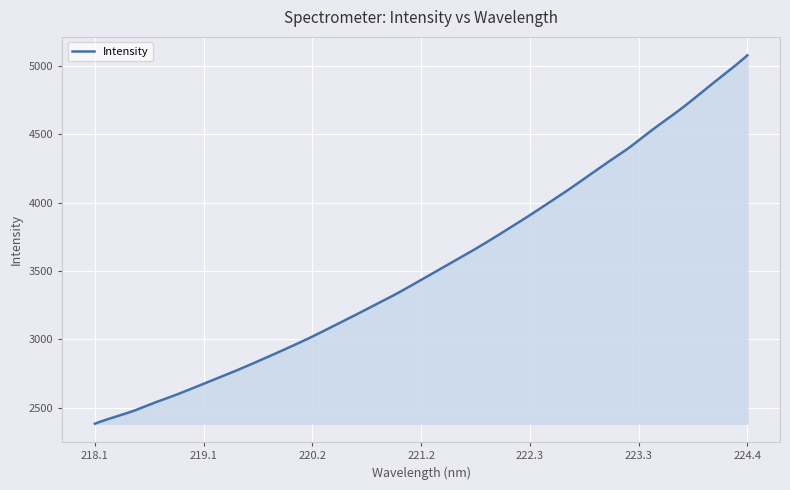

What is the maximum value shown in the chart?

5079.6